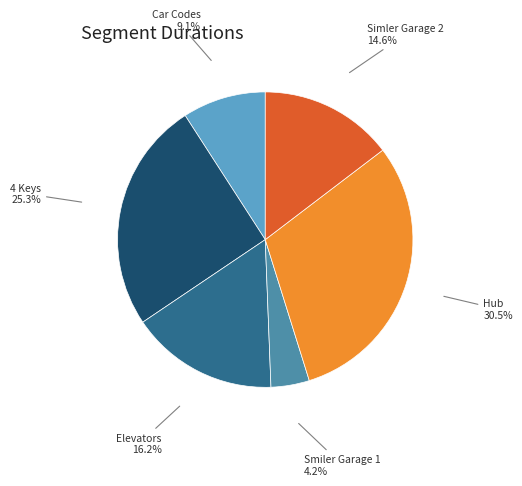

Count the number of slices in the pie.

6